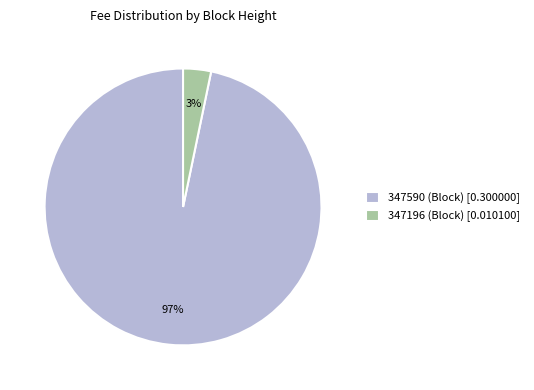

What percentage is the 347196 slice, to the nearest percent?

3%